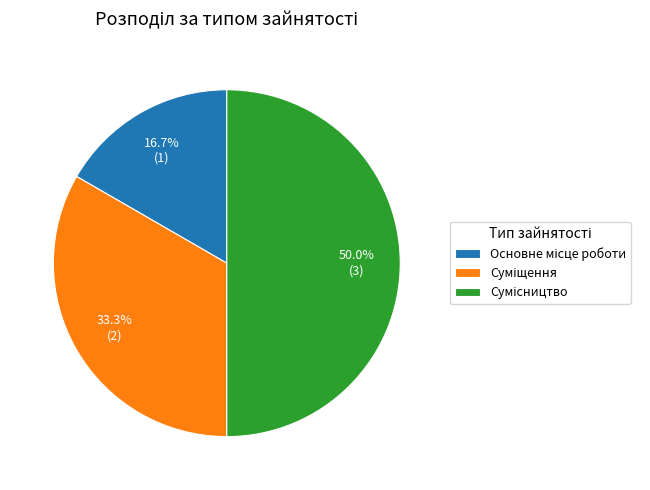

Rank the categories by value from lowest to highest.

Основне місце роботи, Суміщення, Сумісництво